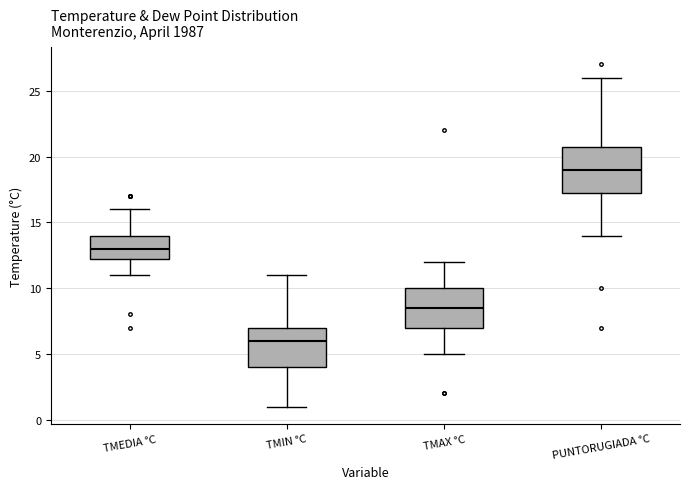

Which box's median line is the highest?

PUNTORUGIADA °C